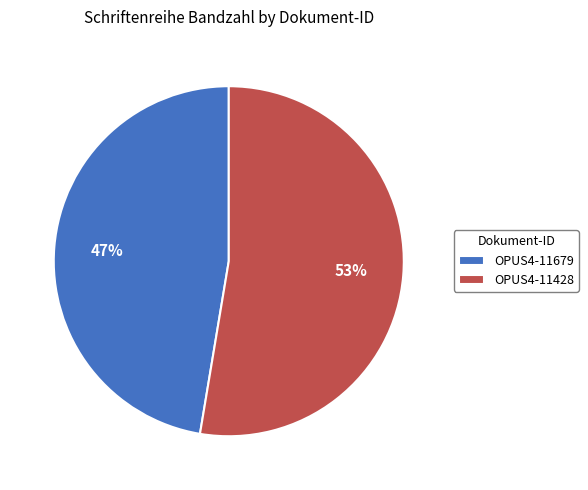

Which slice is the largest?

OPUS4-11428